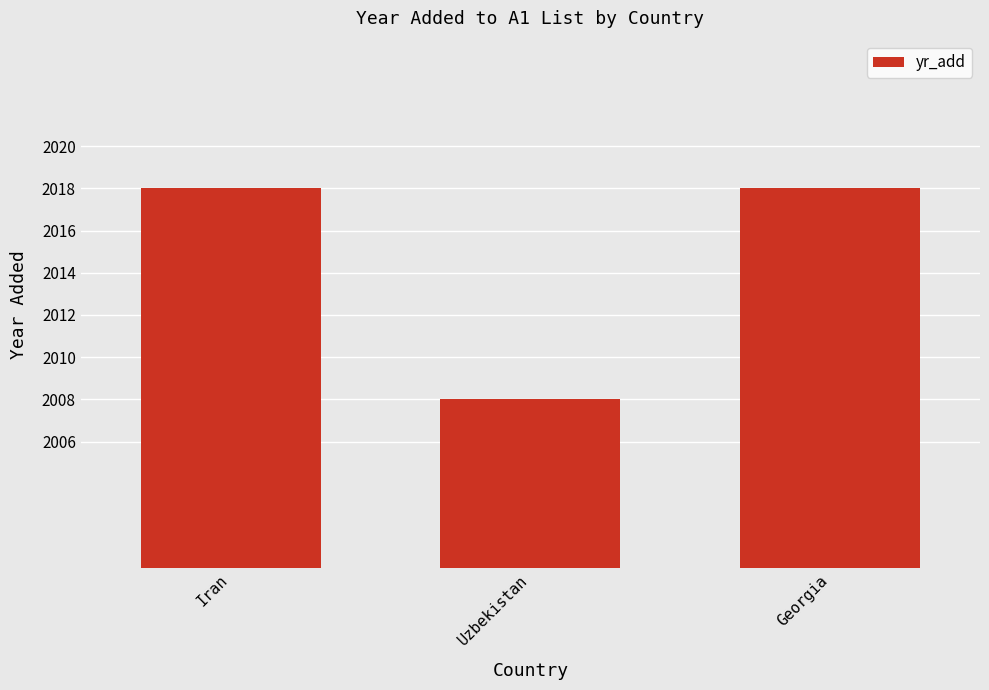

True or false: the data shows 2018 at Iran.

True